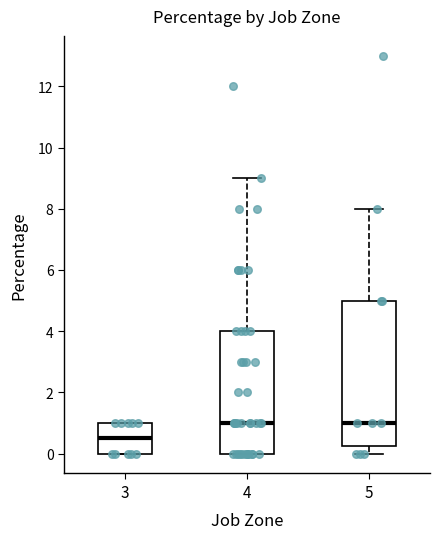

Which box has the lowest median line?

3